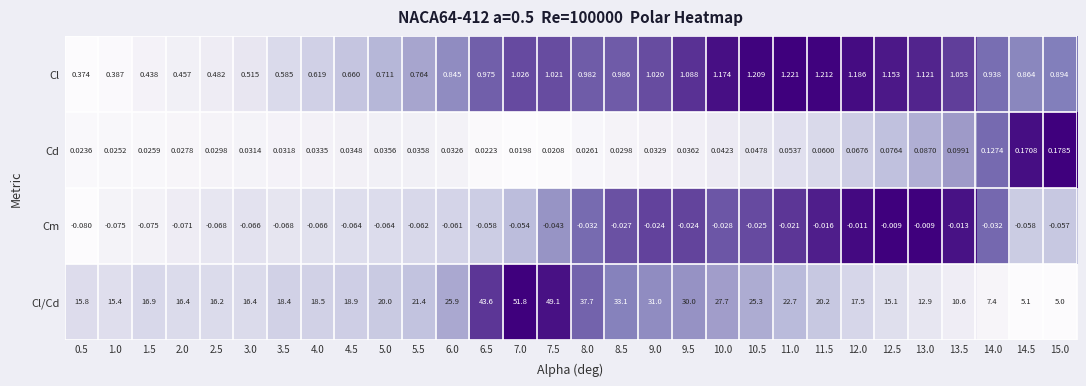

What is the greatest value displayed?

51.8